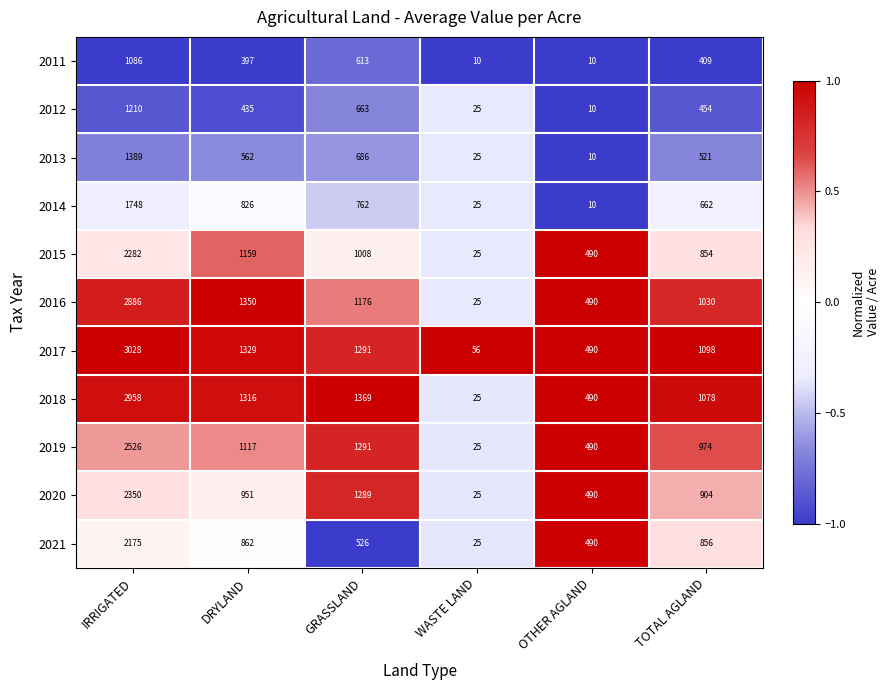

At which category is the sum across all series the highest?

IRRIGATED